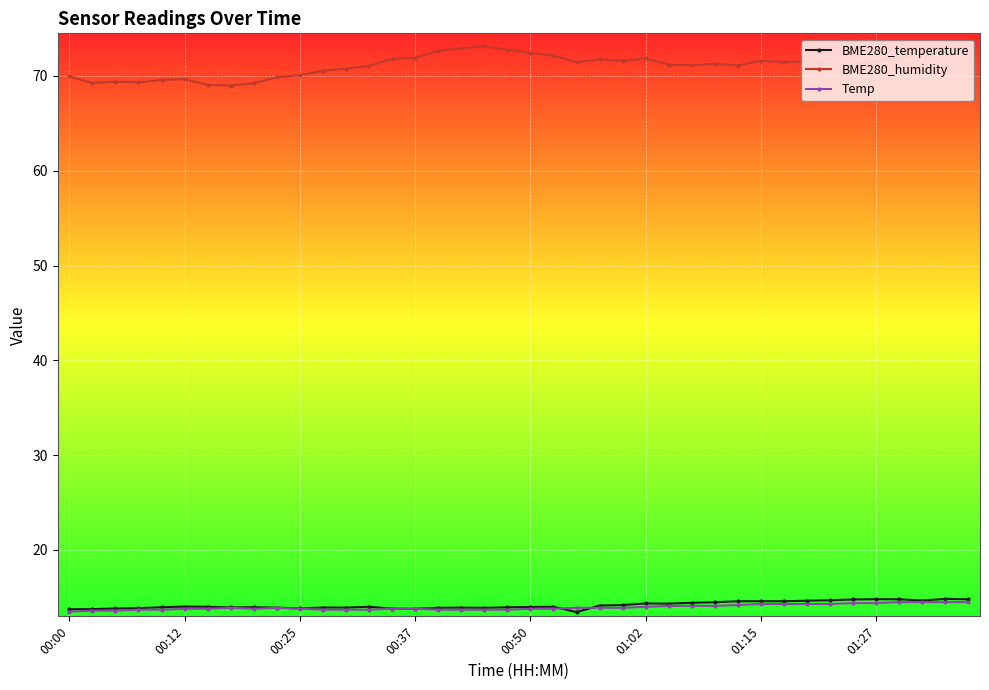

What is the maximum value for Temp?

14.5